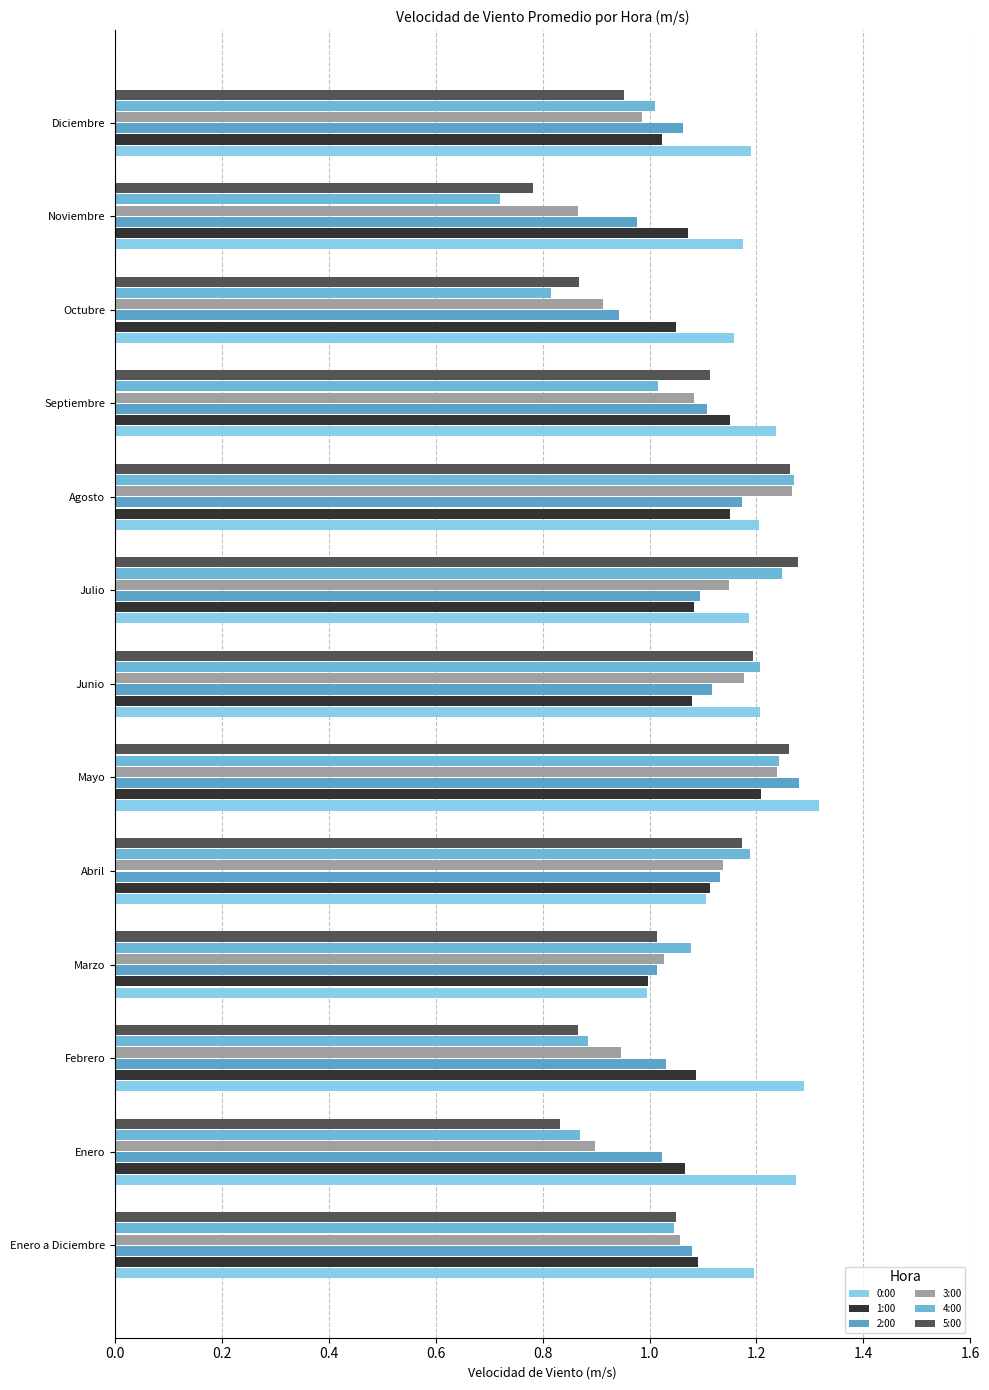

Rank the series by their maximum value, from lowest to highest.

1:00, 3:00, 4:00, 5:00, 2:00, 0:00